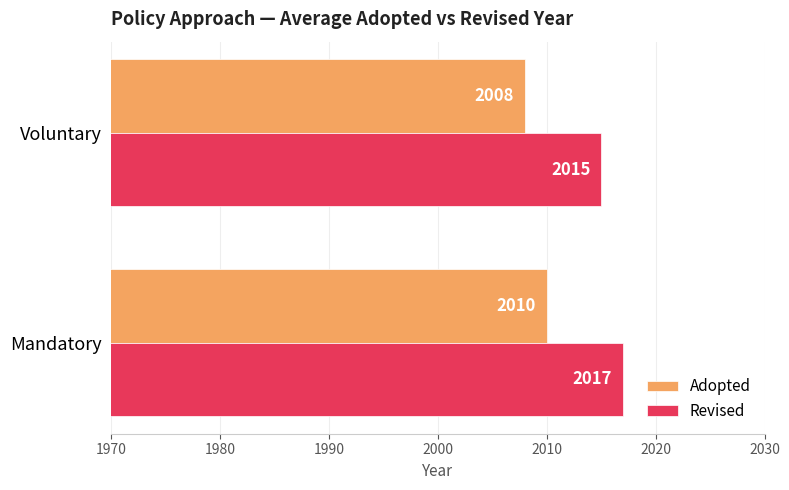

What is the sum of the Revised values at Mandatory and Voluntary?

4032